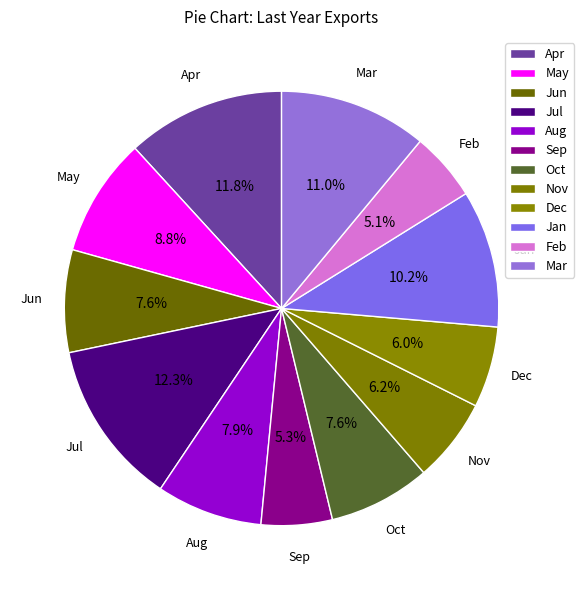

To the nearest percent, what is the combined percentage of Jul and Feb?

17%